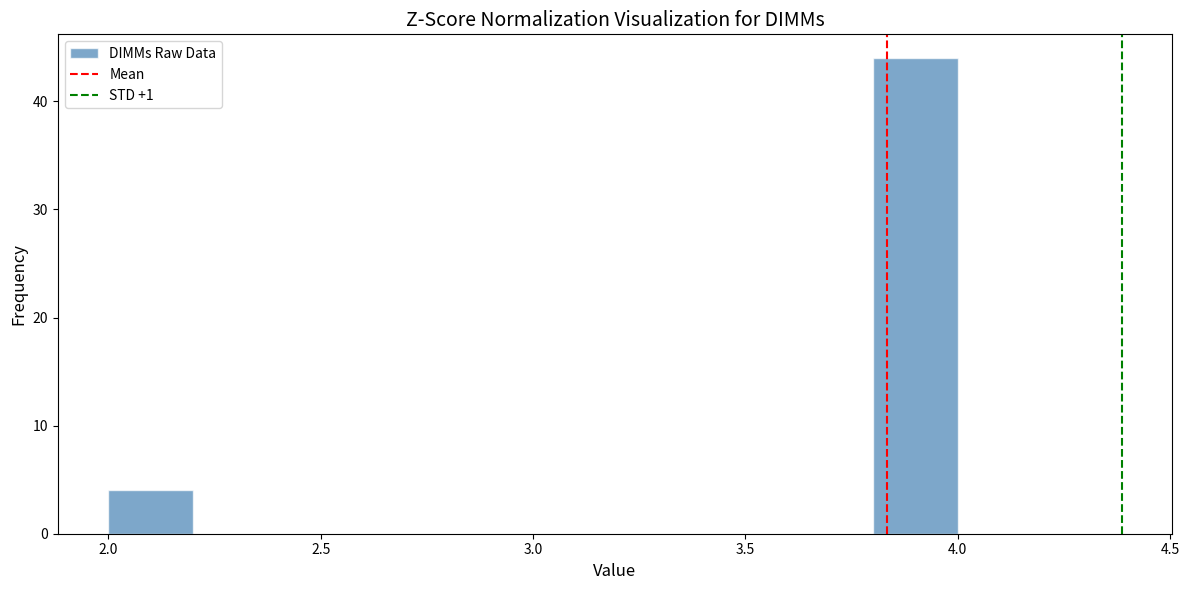

Reading left to right, list every bar in this chart as the range it spans on the x-axis followed by its height. The values are not printed on the chart, so give them approximately, as read against the axis.

2.0 to 2.2: 4
2.2 to 2.4: 0
2.4 to 2.6: 0
2.6 to 2.8: 0
2.8 to 3.0: 0
3.0 to 3.2: 0
3.2 to 3.4: 0
3.4 to 3.6: 0
3.6 to 3.8: 0
3.8 to 4.0: 44